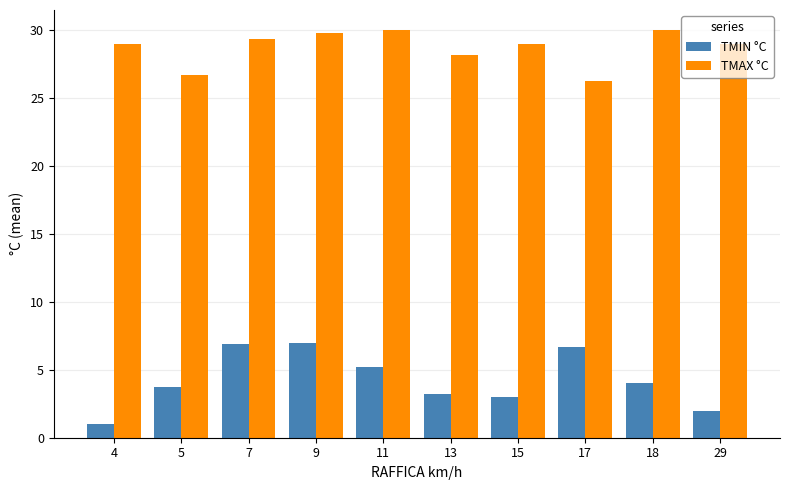

Does the chart contain any negative values?

No